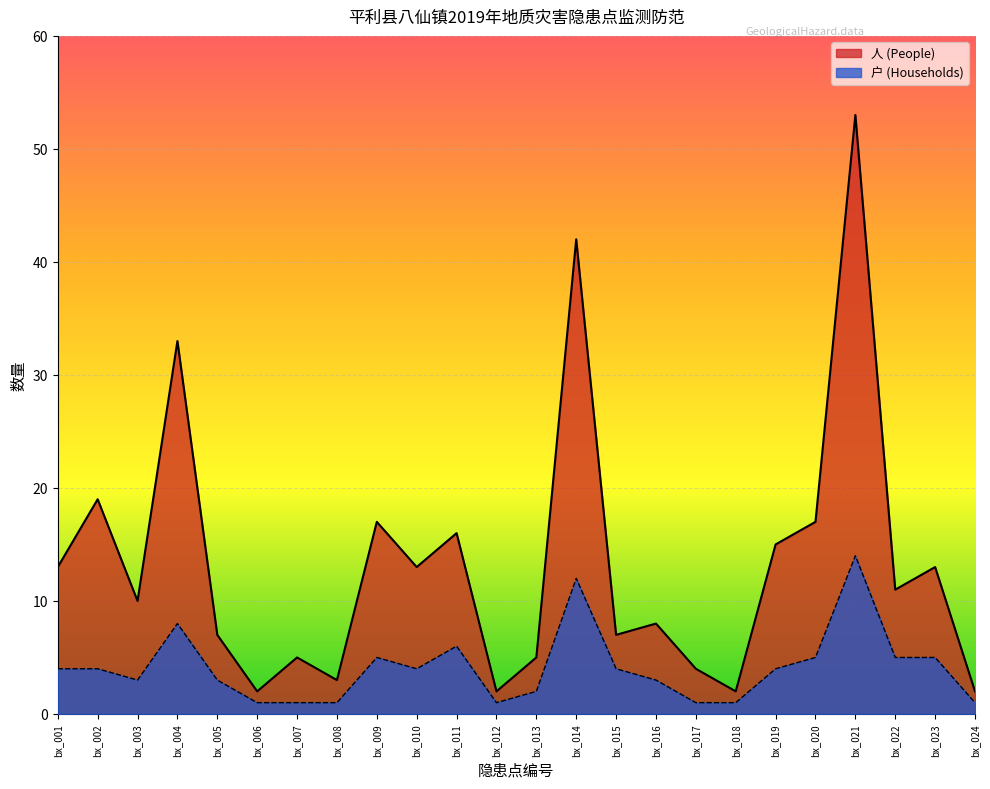

Reading right to left, what are all the values shown in this chart?

人 (People): 2	13	11	53	17	15	2	4	8	7	42	5	2	16	13	17	3	5	2	7	33	10	19	13
户 (Households): 1	5	5	14	5	4	1	1	3	4	12	2	1	6	4	5	1	1	1	3	8	3	4	4